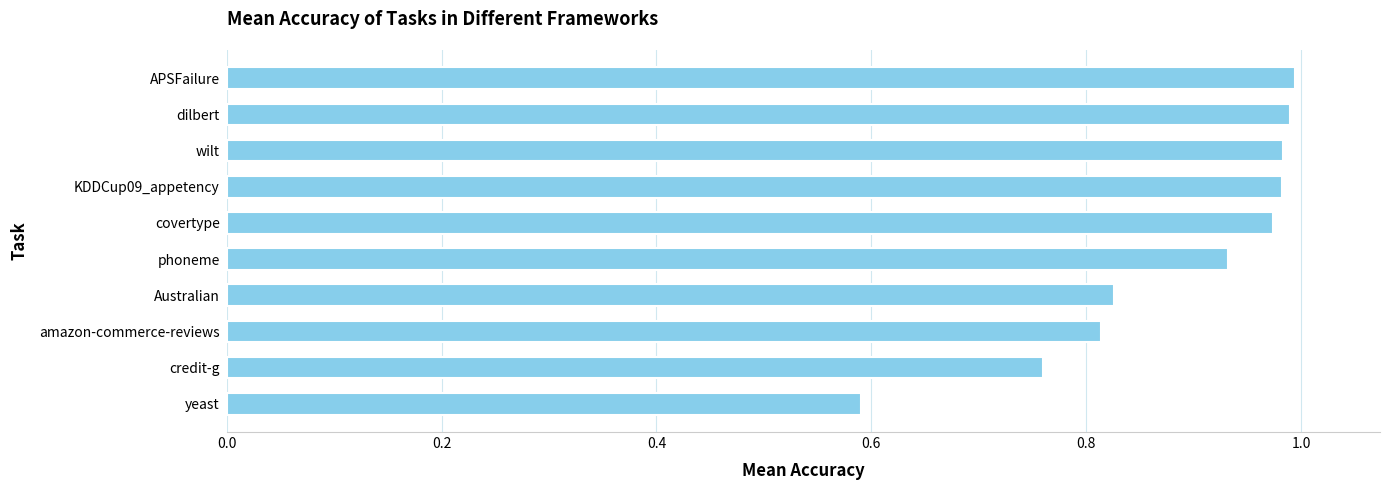

What is the minimum value shown in the chart?

0.6